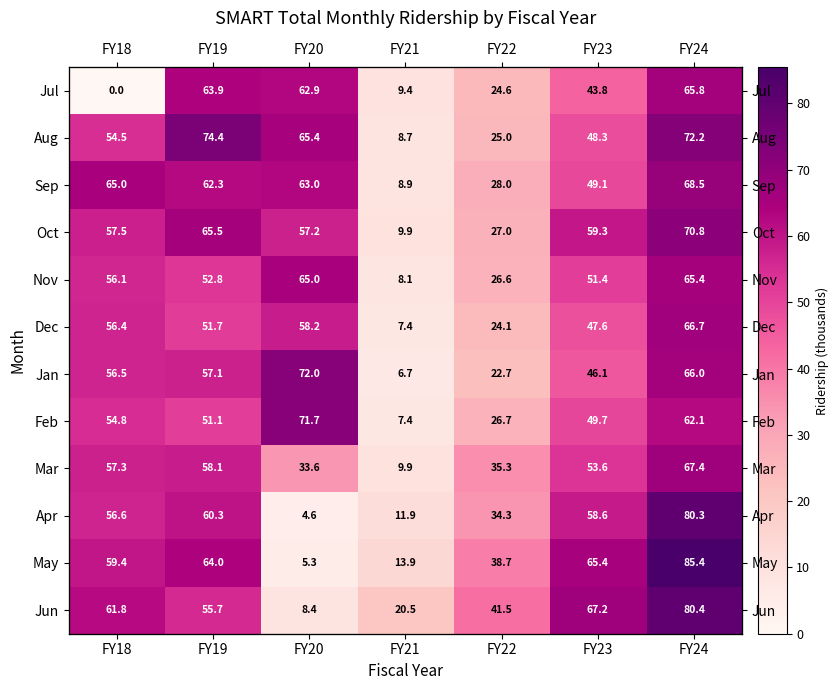

The value of Sep at FY24 is 91.6. True or false?

False